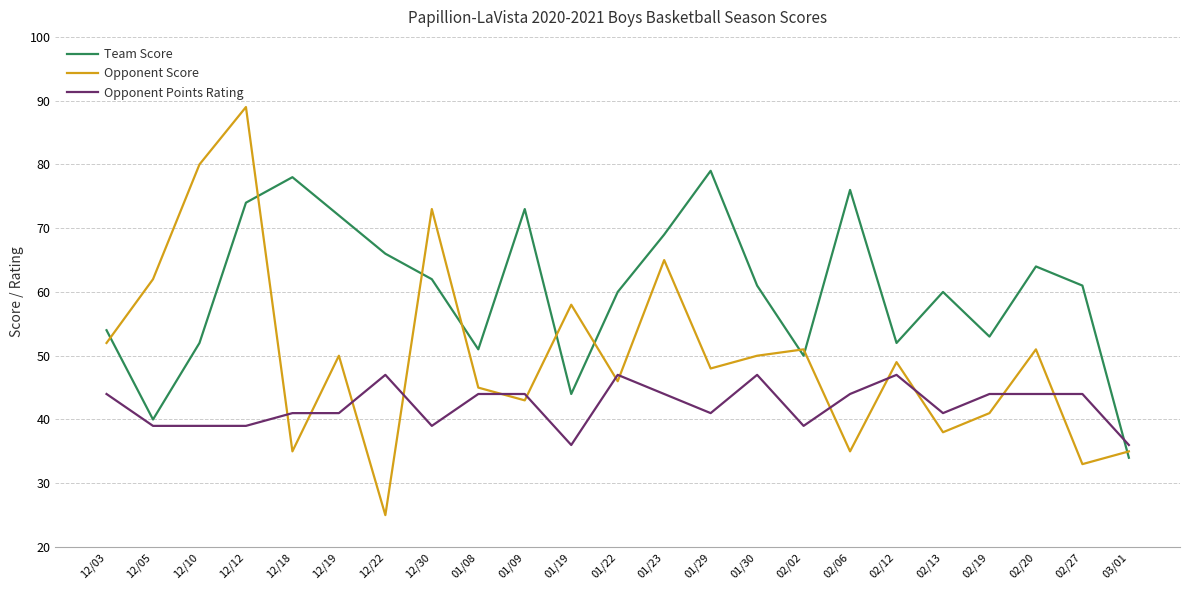

Which series changed the most between 12/30 and 02/12?

Opponent Score